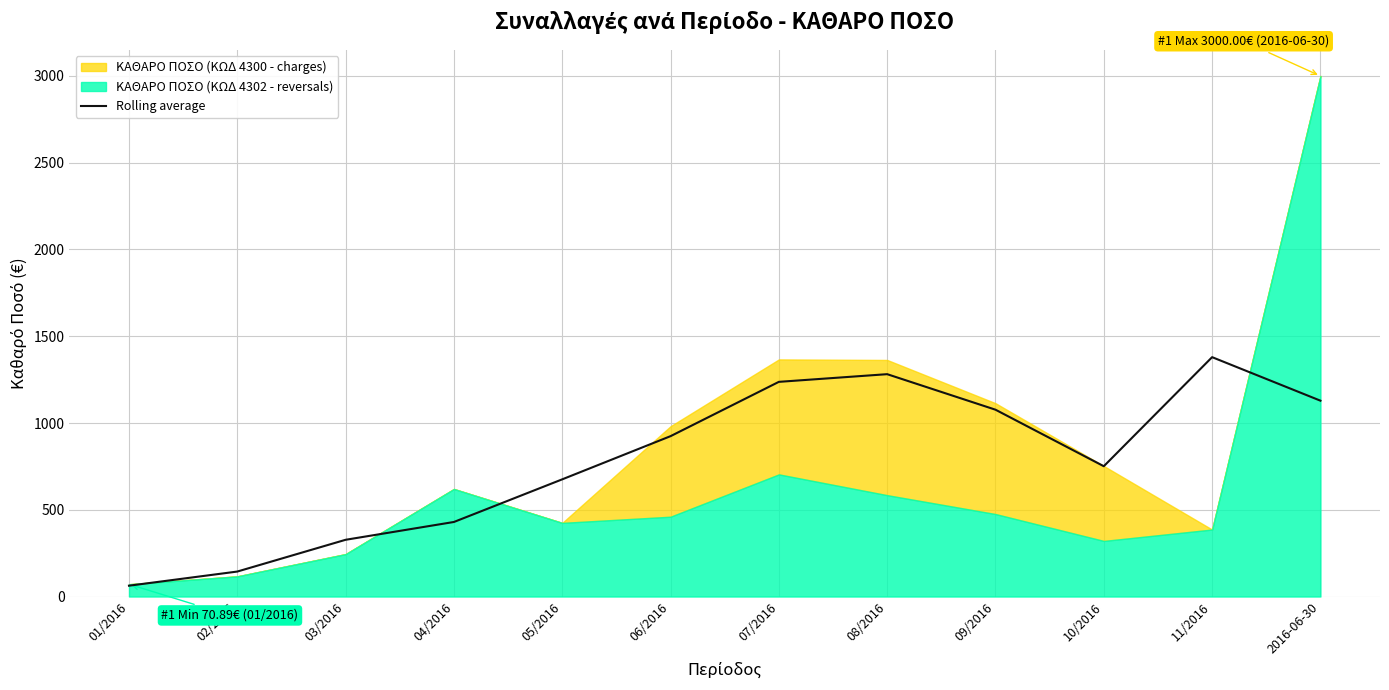

Approximately how many times larger is the value at 05/2016 compared to 07/2016?

0.5